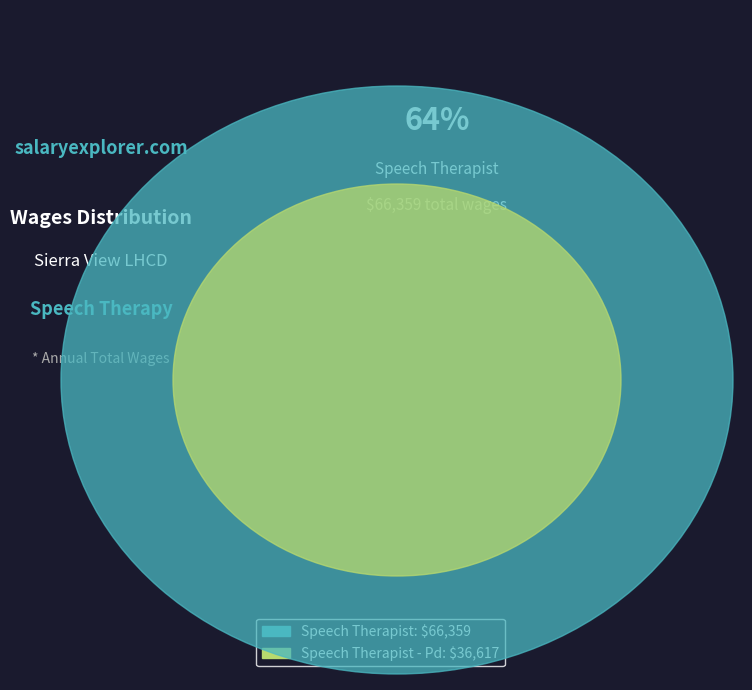

Is there a majority slice in this chart?

Yes